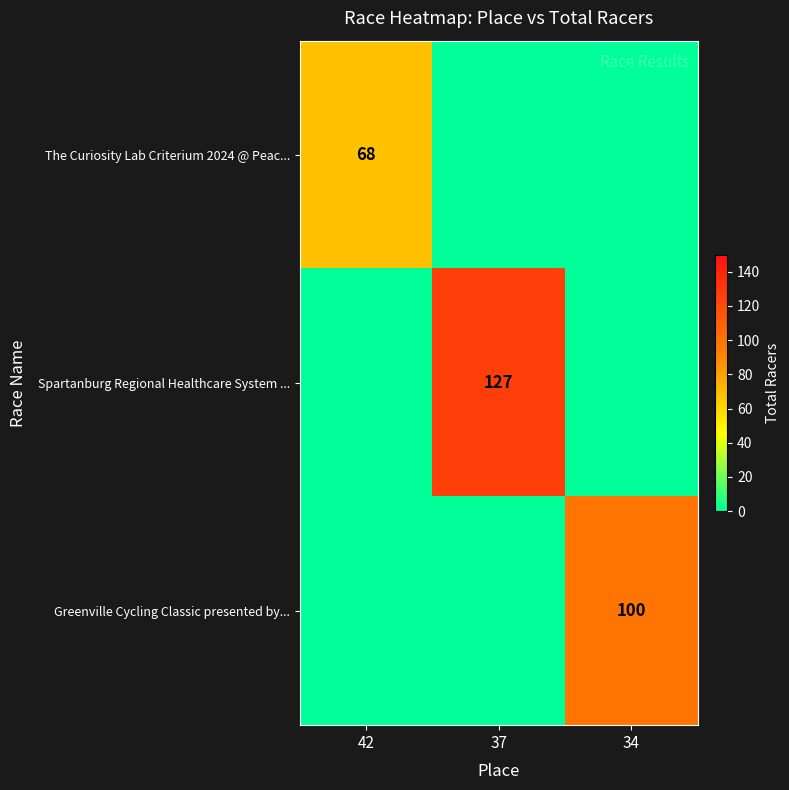

What is the maximum value shown in the chart?

127